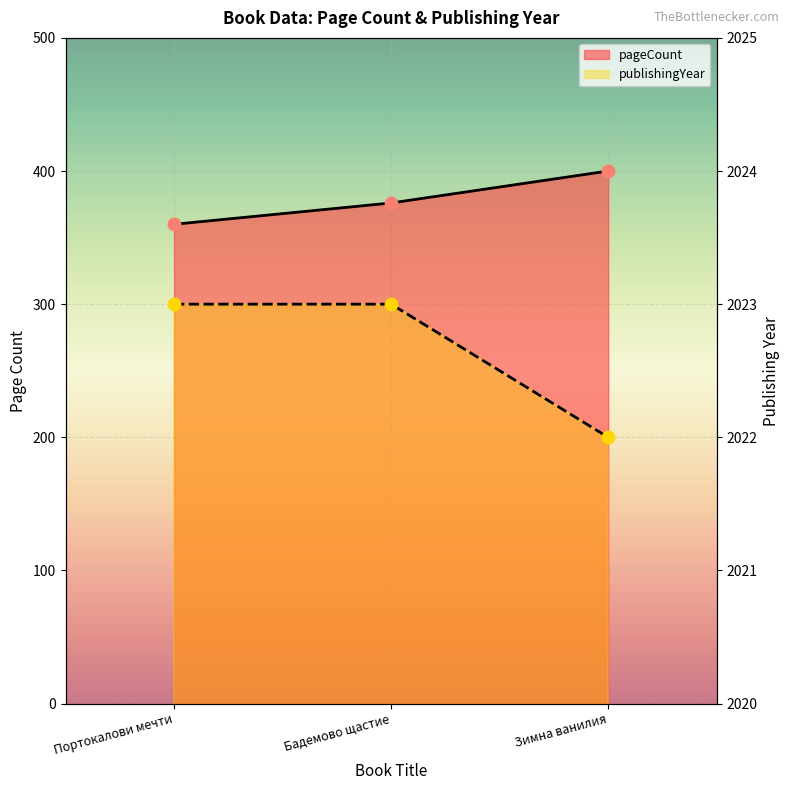

Which series has the largest total across all categories?

publishingYear